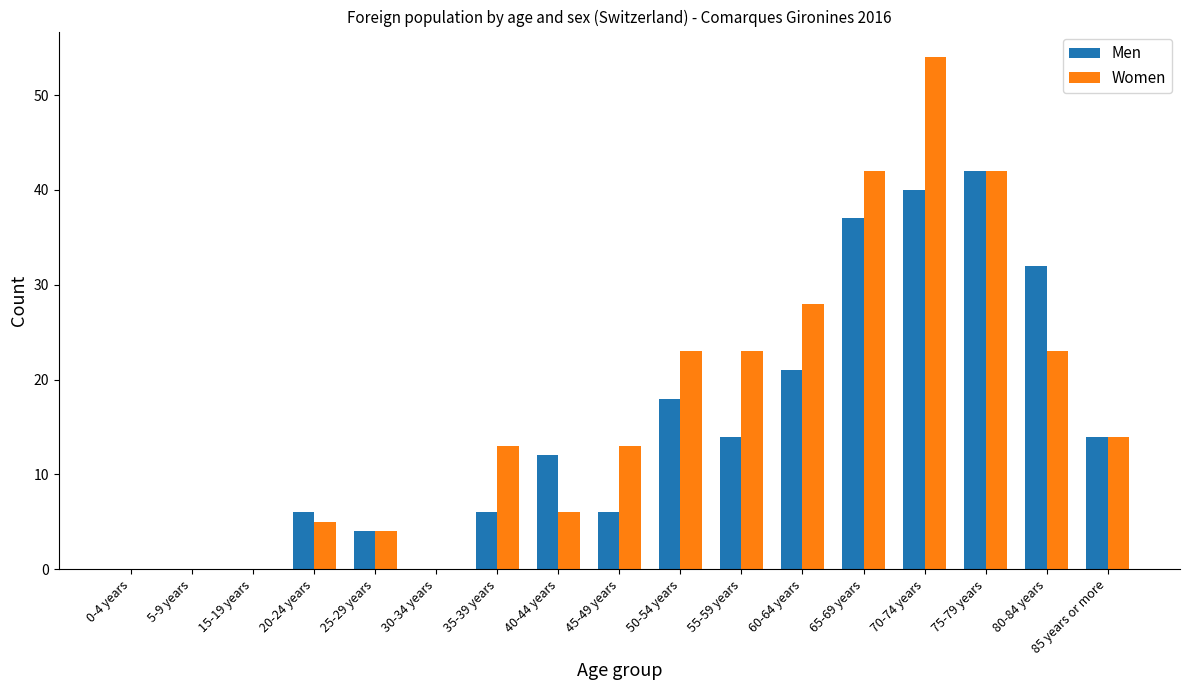

Reading left to right, what are all the values shown in this chart?

Men: 0	0	0	6	4	0	6	12	6	18	14	21	37	40	42	32	14
Women: 0	0	0	5	4	0	13	6	13	23	23	28	42	54	42	23	14